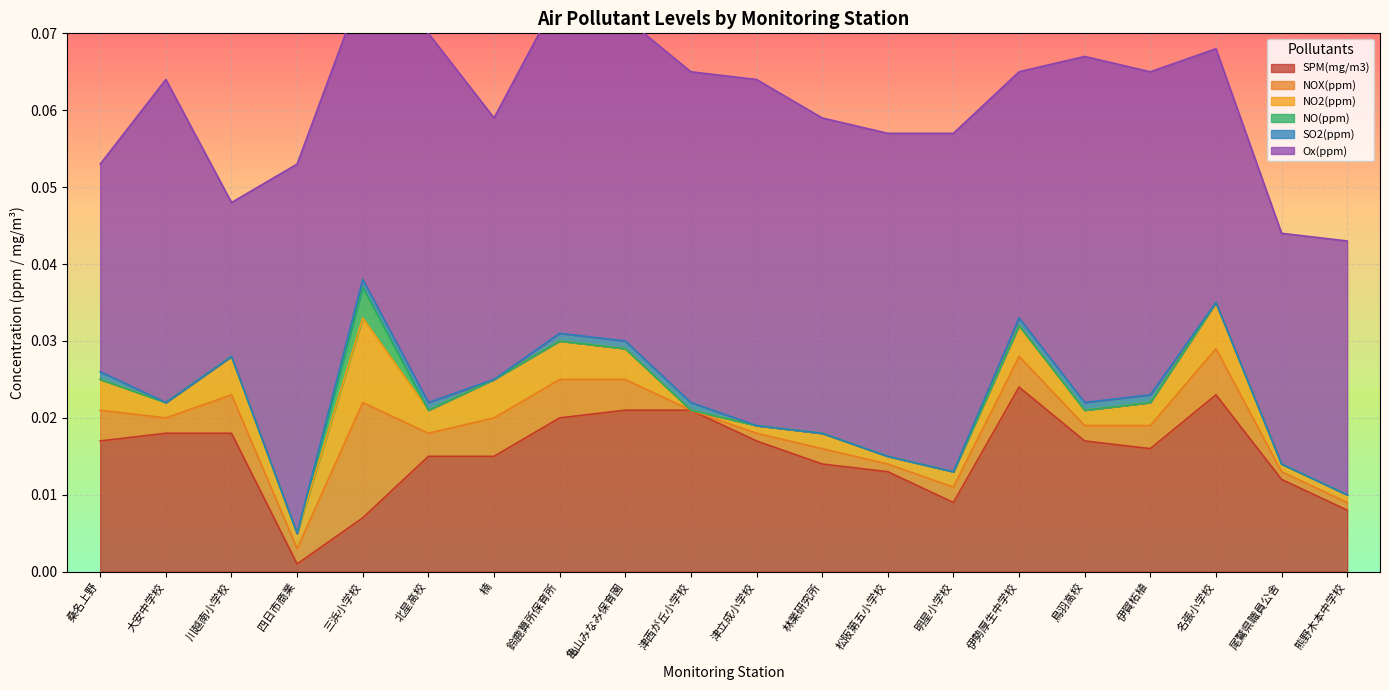

Where is NO2(ppm) nearest to the value 0?

津西が丘小学校